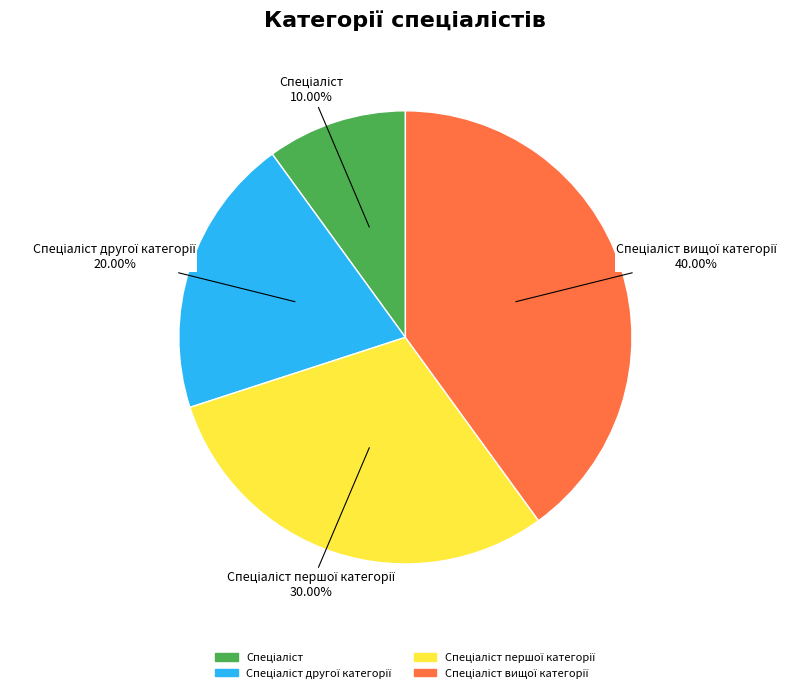

To the nearest percent, what is the average slice percentage?

25%